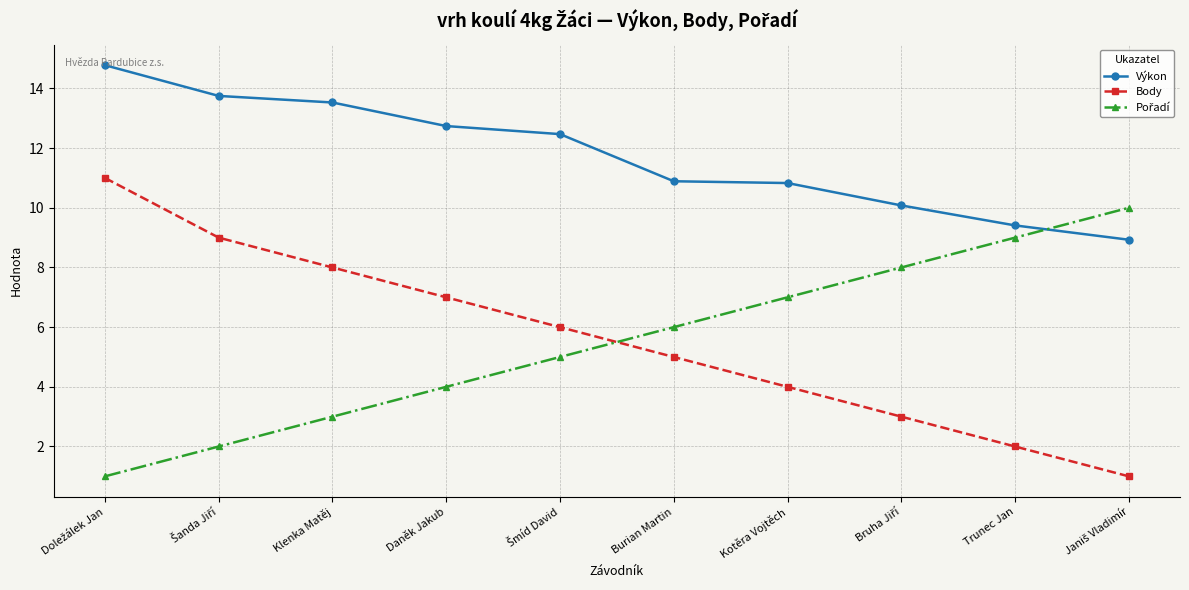

What is the difference between the highest and lowest values at Kotěra Vojtěch?

6.8